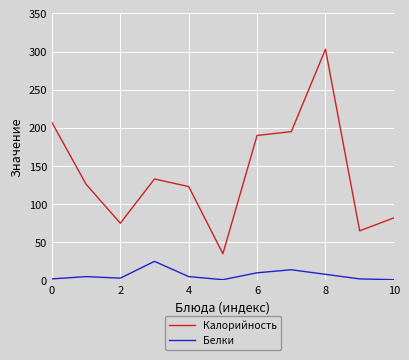

How many values in the Калорийность series are below 126?

5